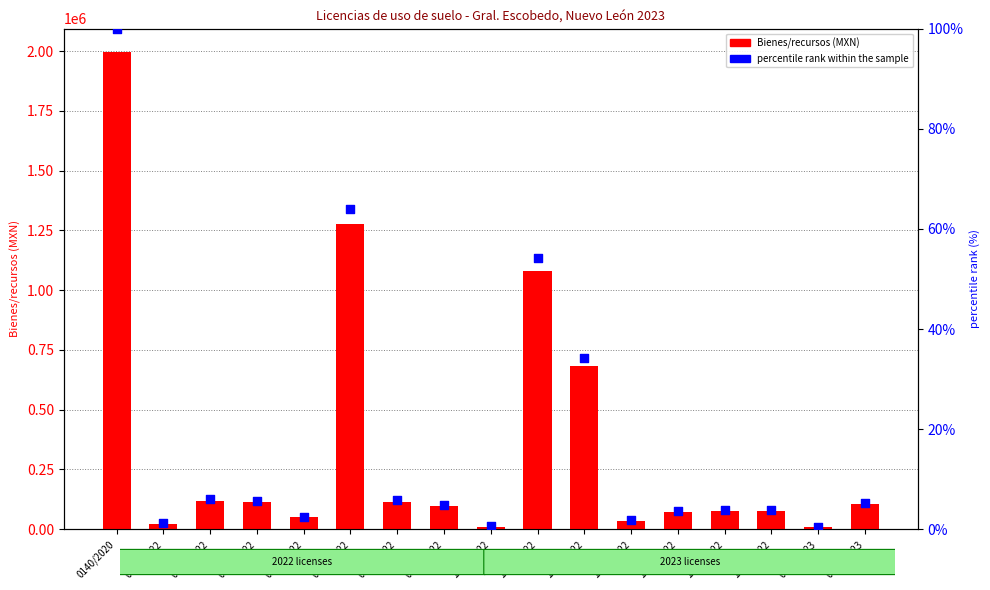

Which series contains the lowest Y value?

percentile rank within the sample